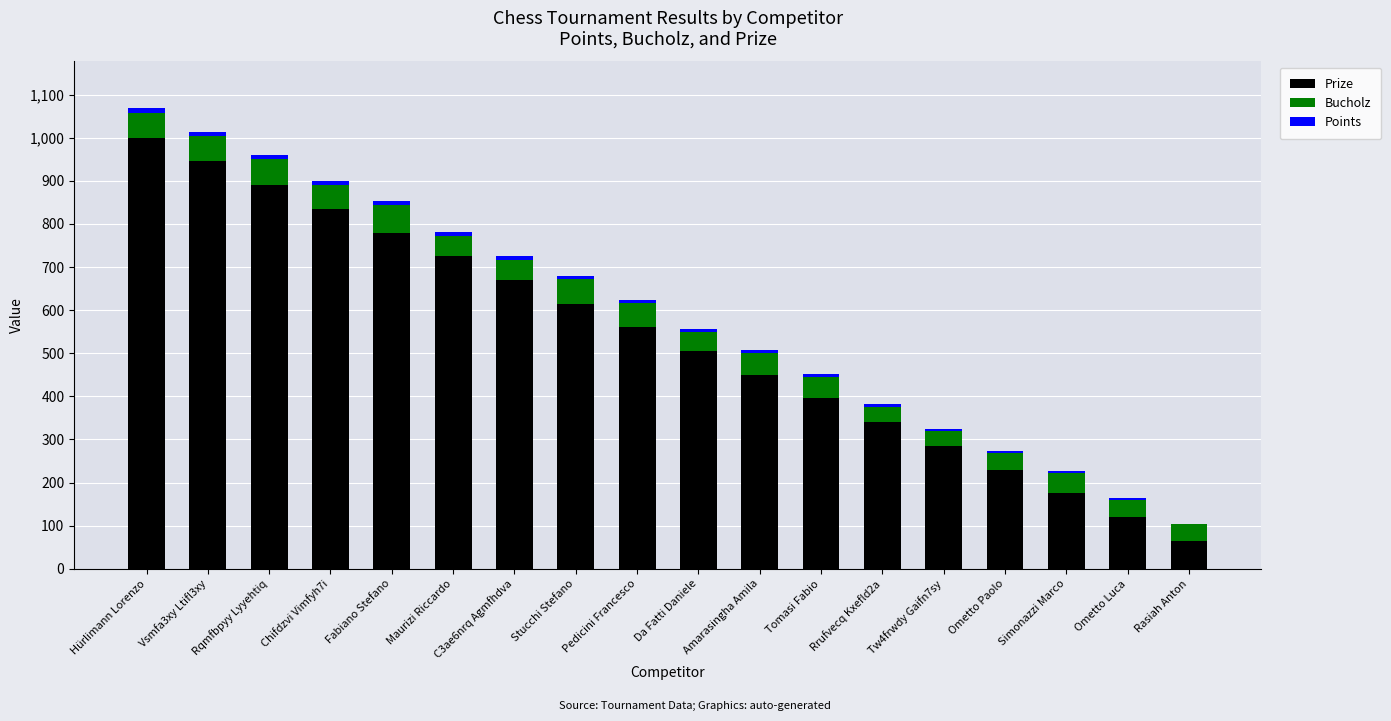

True or false: Prize has a value of 27 at Ometto Luca.

False